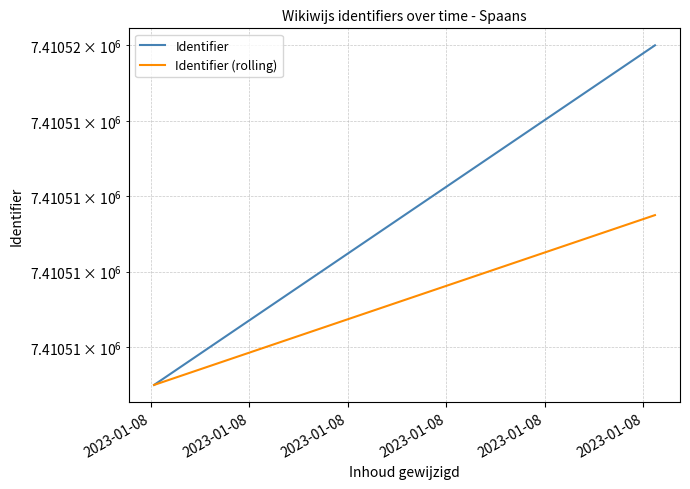

At which label is Identifier (rolling) closest to 7410509?

2023-01-08